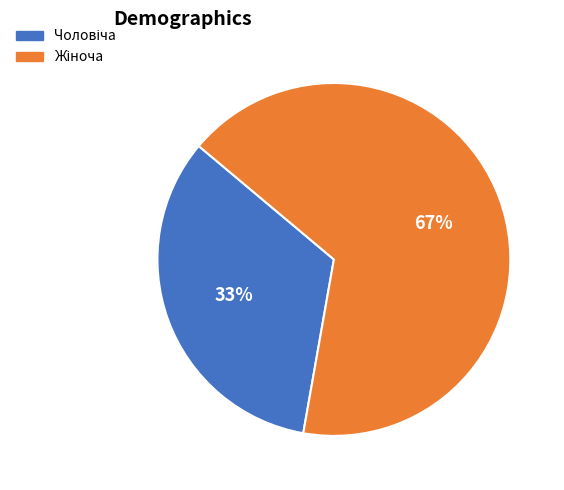

Does any single category account for the majority?

Yes